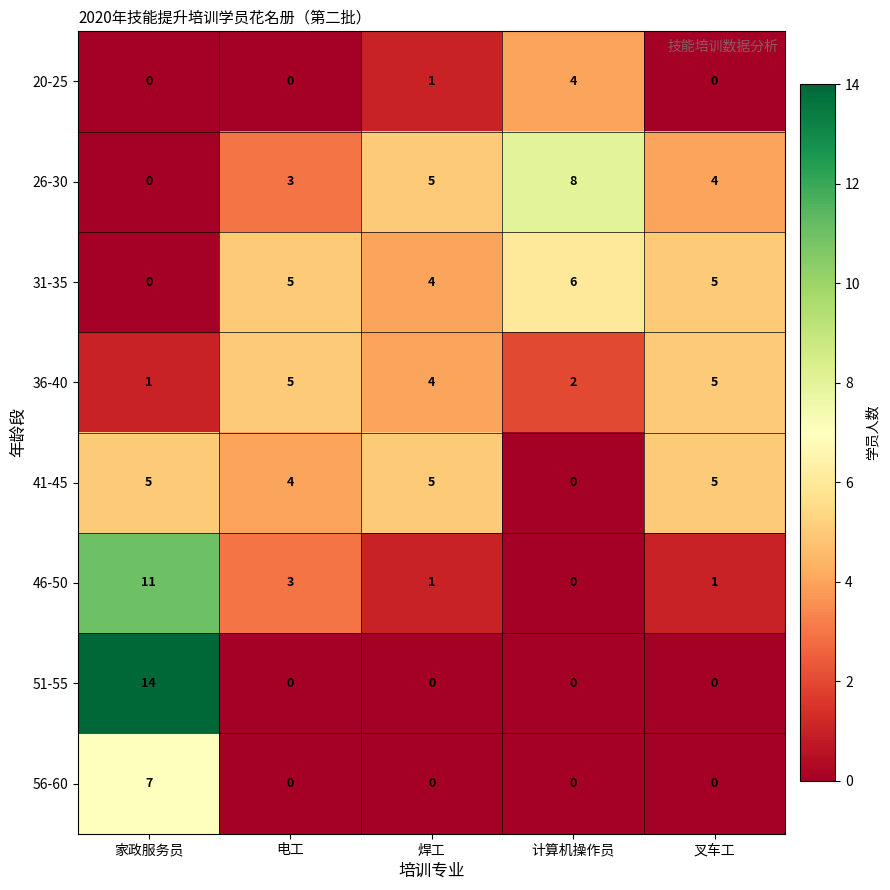

Between 家政服务员 and 电工, which series saw the biggest shift?

51-55